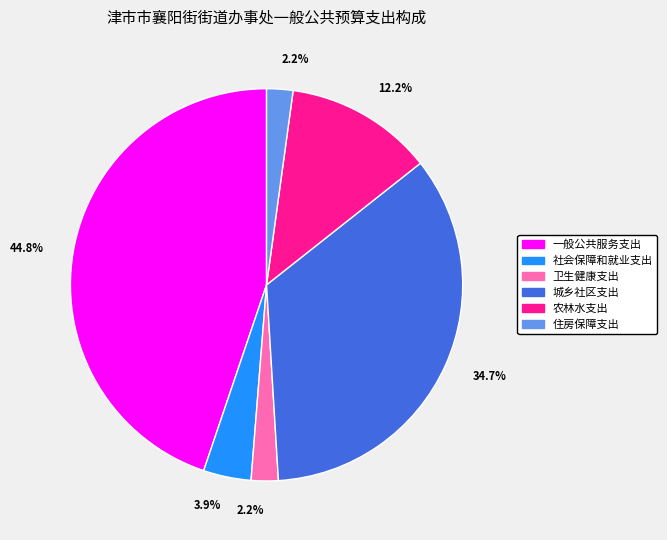

How many segments does this pie chart have?

6